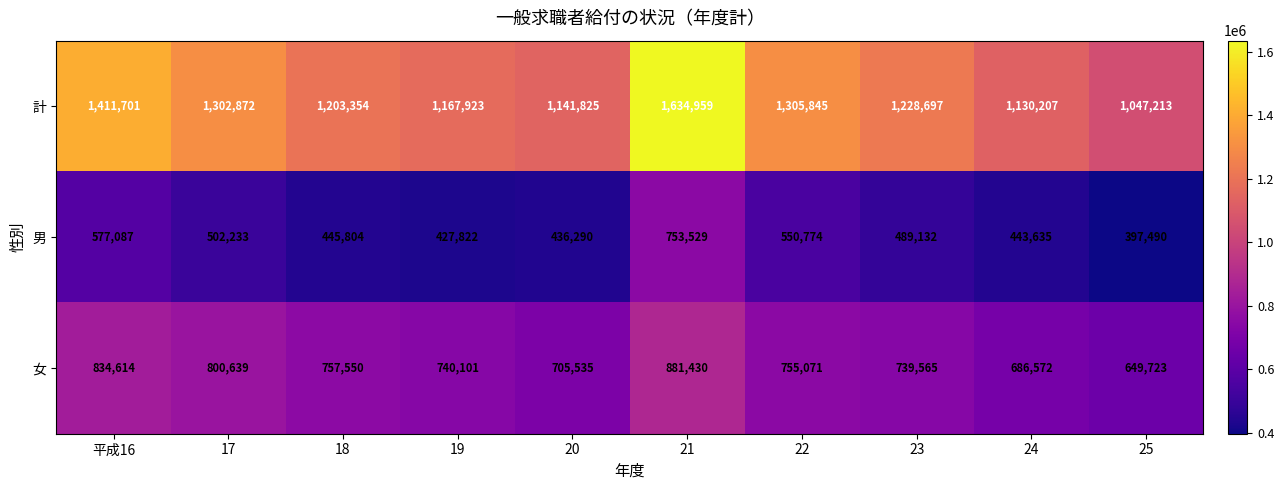

Reading left to right, extract all data points from this chart.

計: 1411701	1302872	1203354	1167923	1141825	1634959	1305845	1228697	1130207	1047213
男: 577087	502233	445804	427822	436290	753529	550774	489132	443635	397490
女: 834614	800639	757550	740101	705535	881430	755071	739565	686572	649723